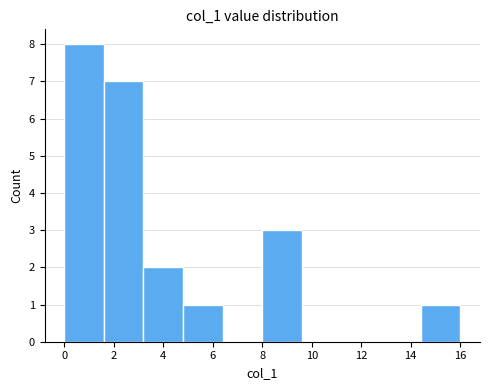

Reading left to right, transcribe this chart: for each bar, give the range it covers on the x-axis and its height. The values are not printed on the chart, so give them approximately, as read against the axis.

0.0 to 1.6: 8
1.6 to 3.2: 7
3.2 to 4.8: 2
4.8 to 6.4: 1
6.4 to 8.0: 0
8.0 to 9.6: 3
9.6 to 11.2: 0
11.2 to 12.8: 0
12.8 to 14.4: 0
14.4 to 16.0: 1